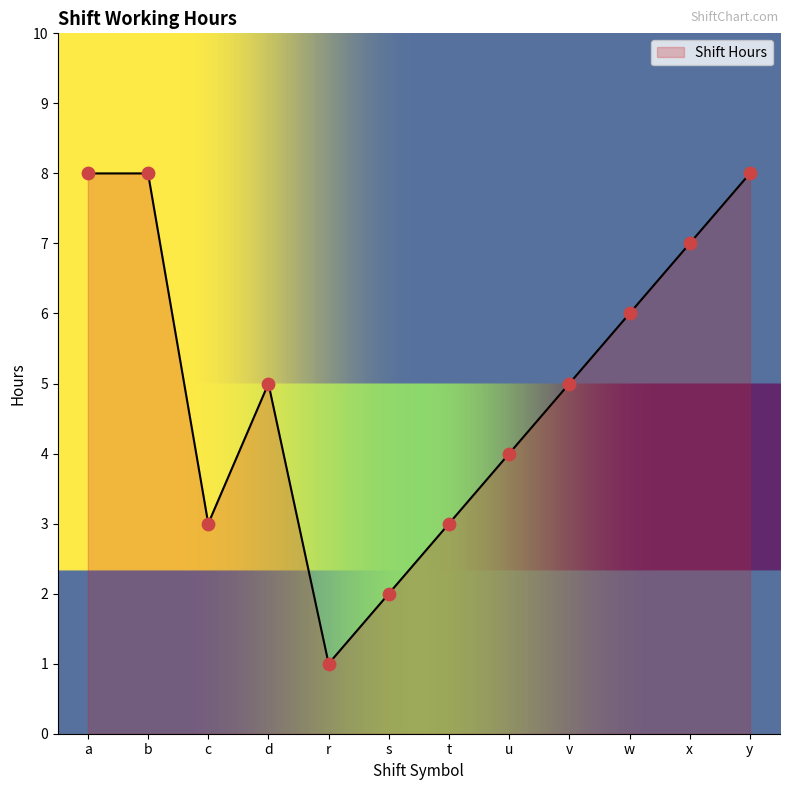

What is the change in value from s to t?

+1